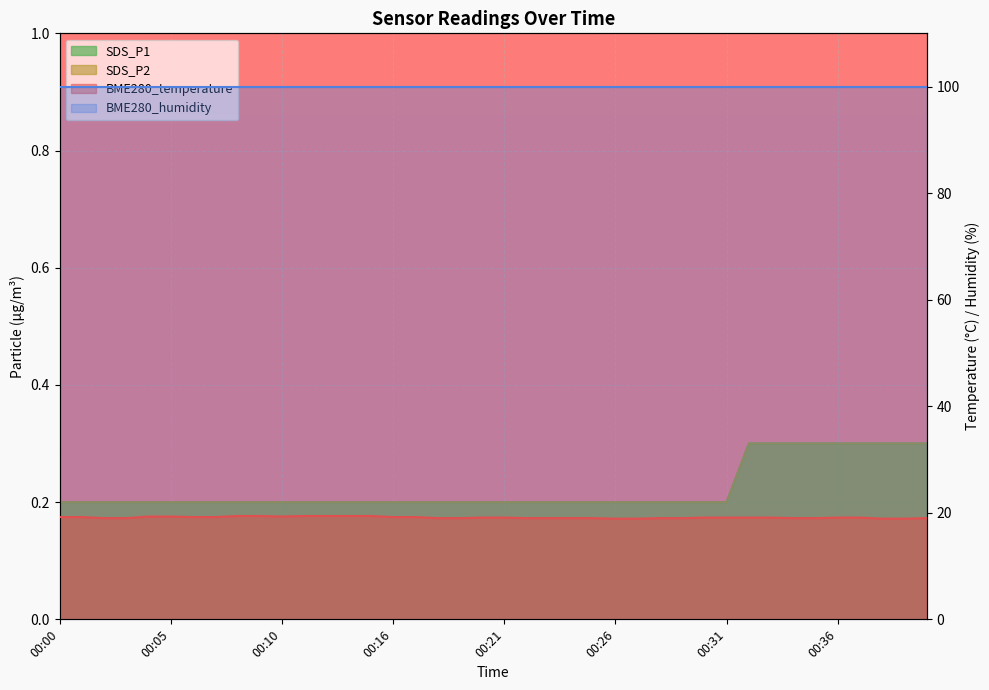

What is the sum of all SDS_P1 values?

8.9